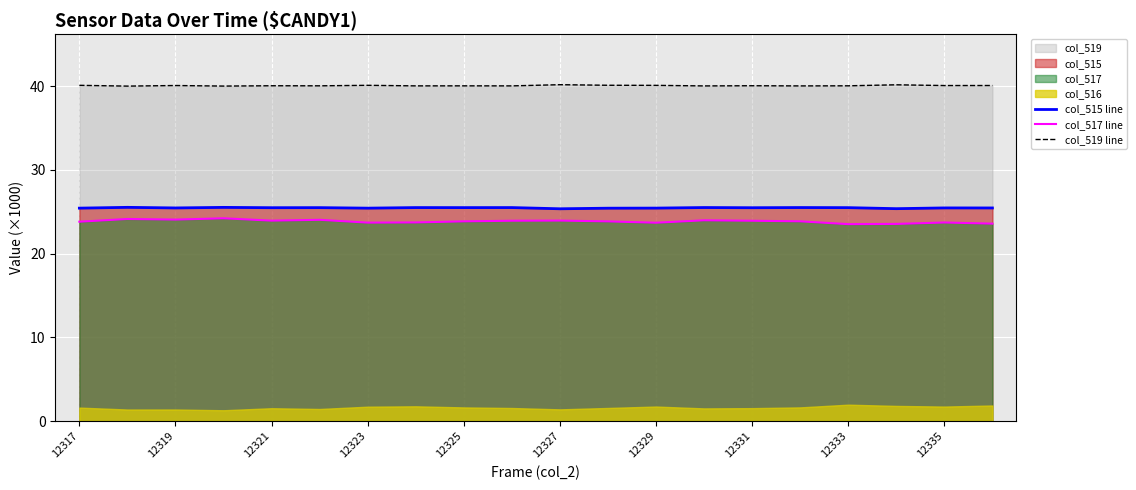

True or false: col_515 line and col_517 line cross at least once.

False